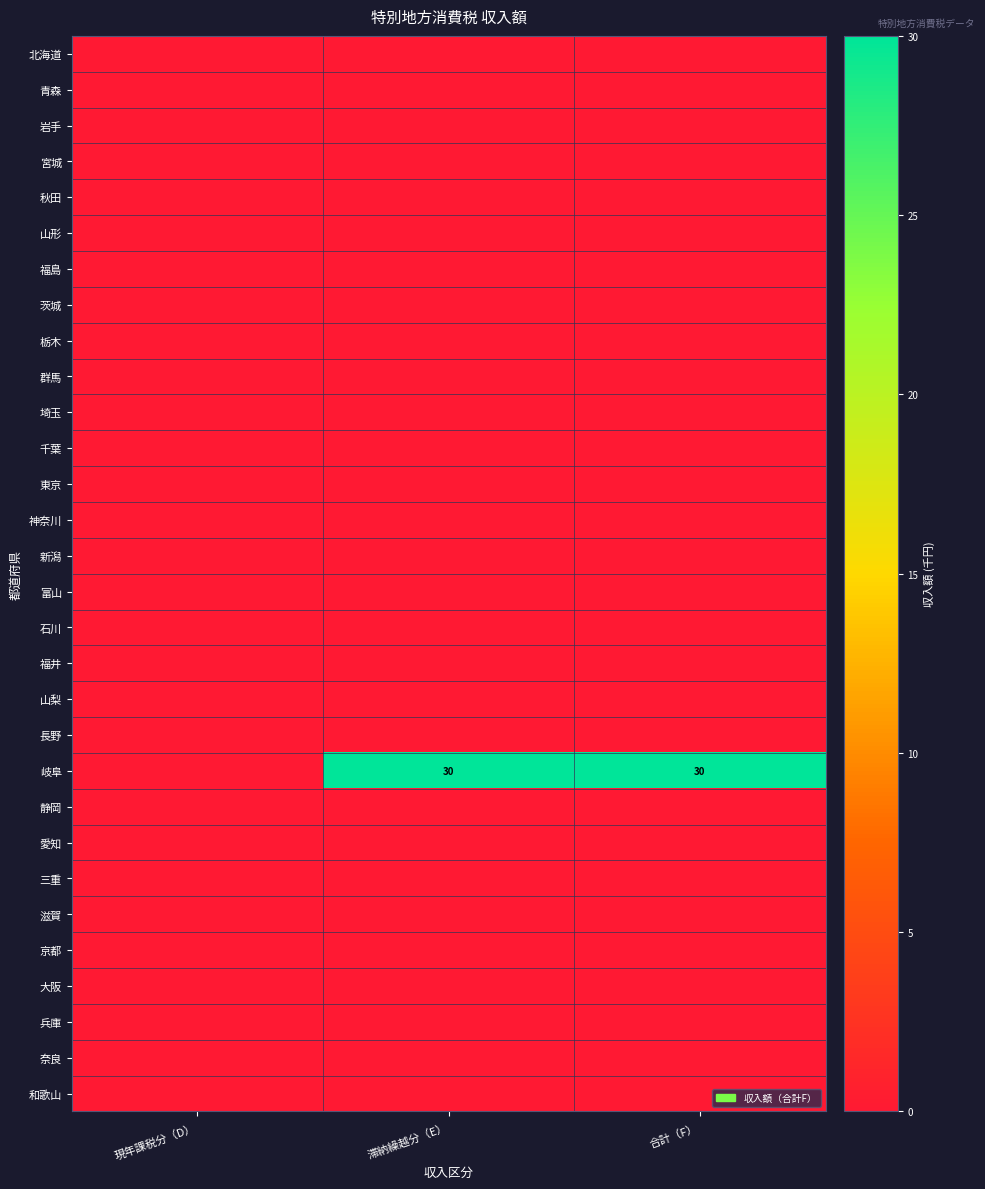

At which category does the chart reach its minimum across all series?

現年課税分（D）